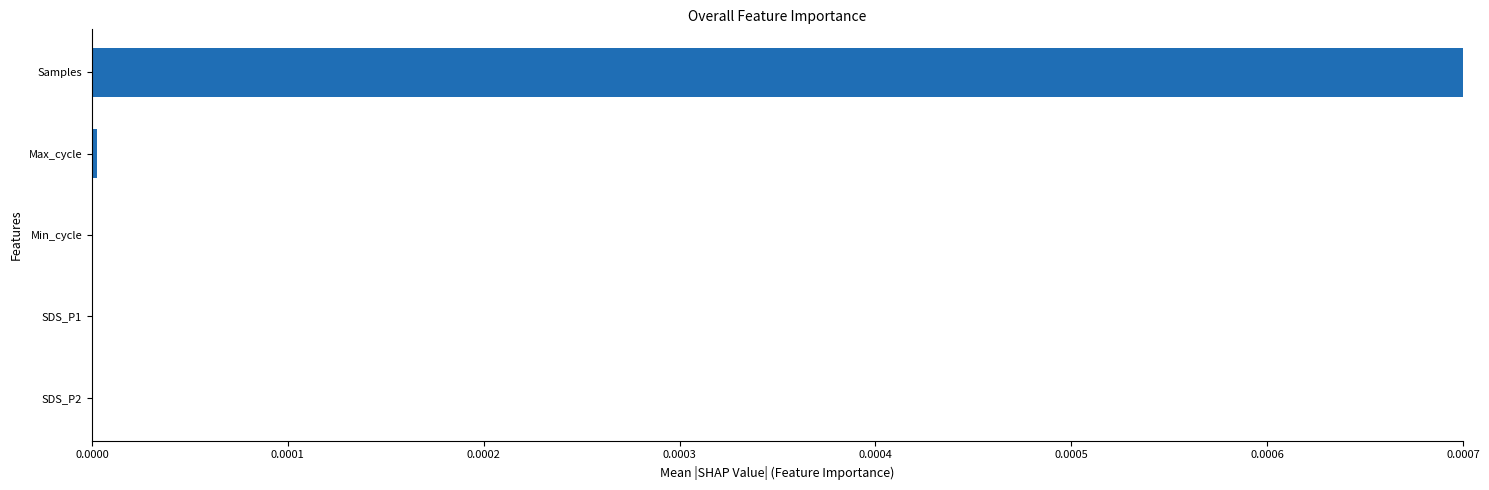

The chart shows a value of 0.0 at Min_cycle. True or false?

True